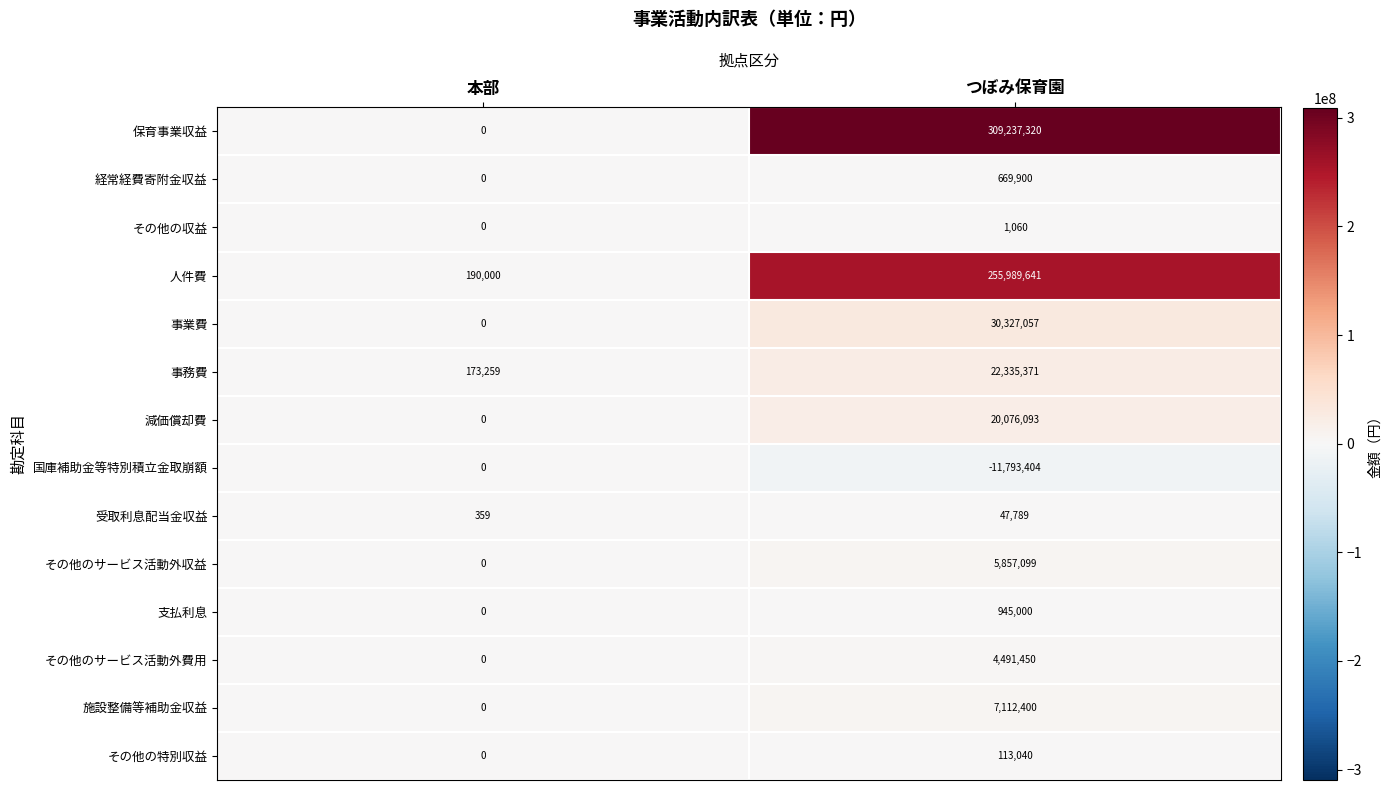

Which series changed the most between 本部 and つぼみ保育園?

保育事業収益